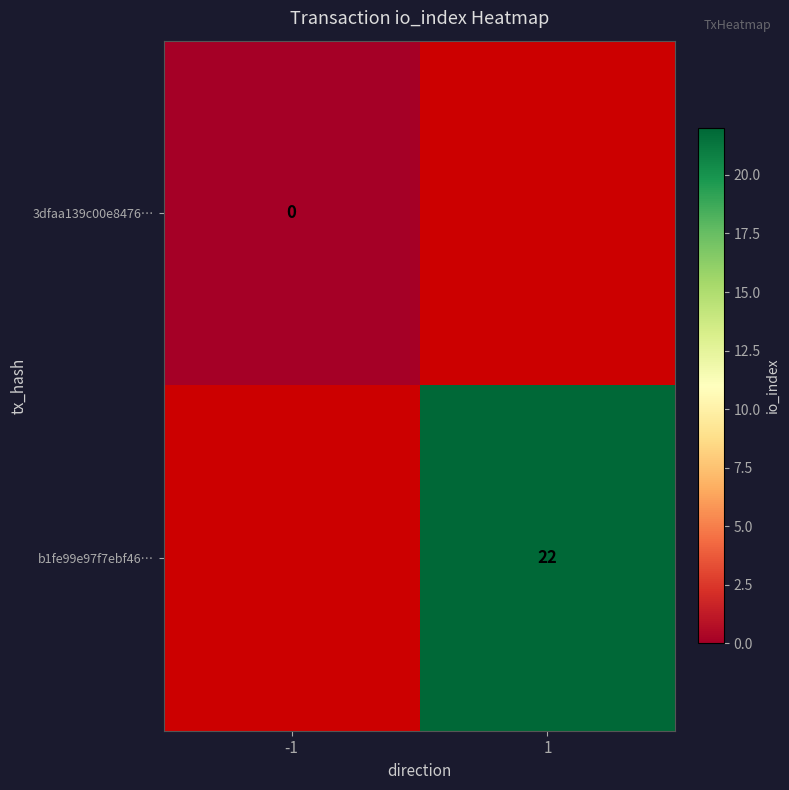

Count the number of data series in this chart.

2